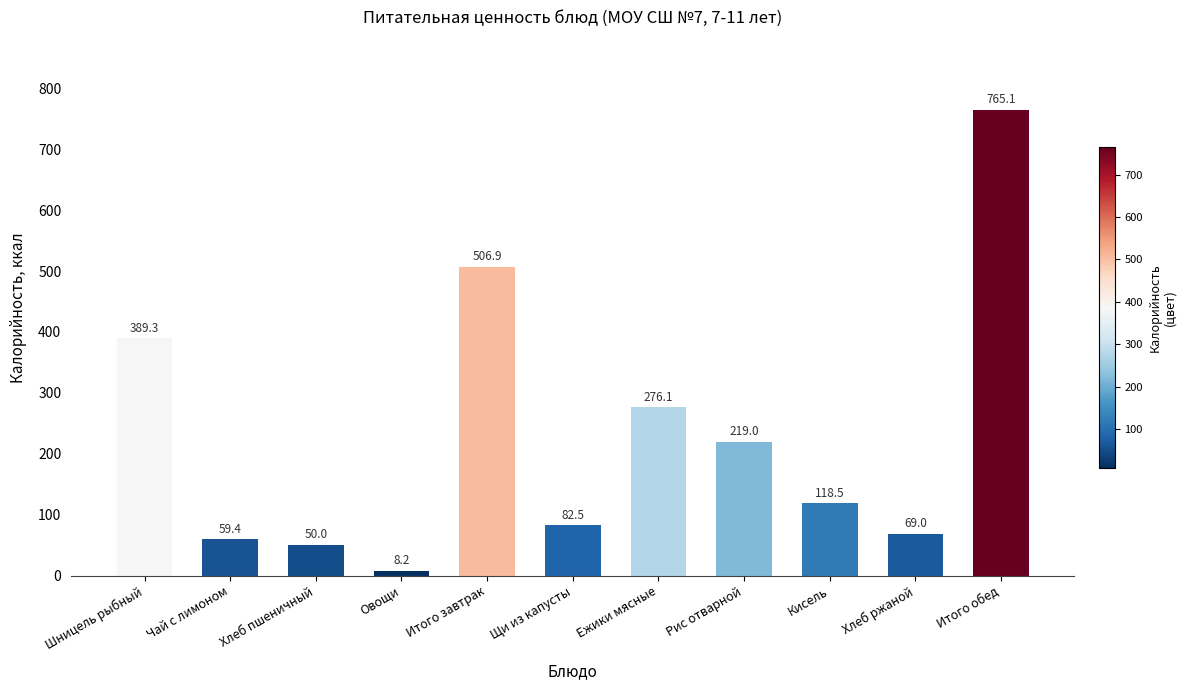

What is the difference between the maximum and minimum values?

756.9